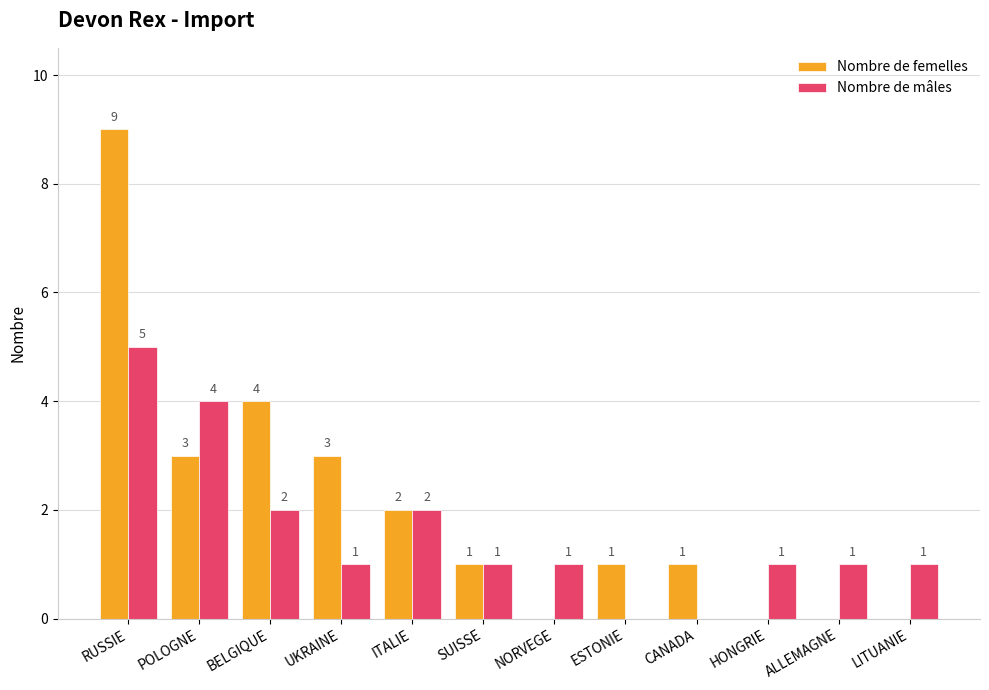

What is the sum of all Nombre de mâles values?

19